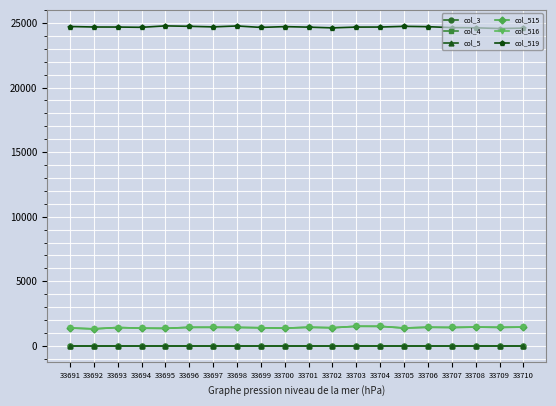

At which category does col_515 reach its first local peak?

33693